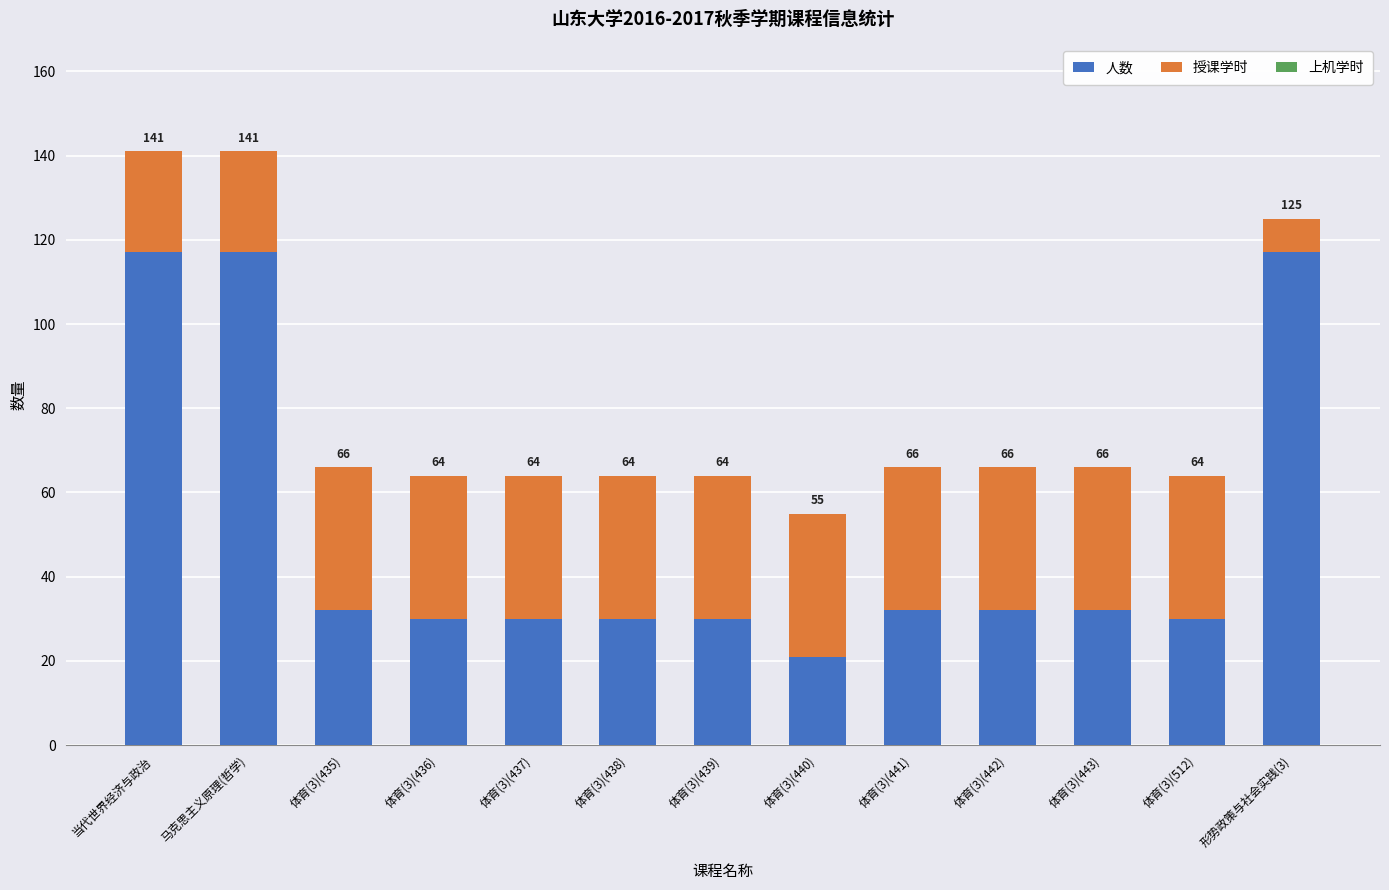

Which series changed the most between 体育(3)(441) and 形势政策与社会实践(3)?

人数